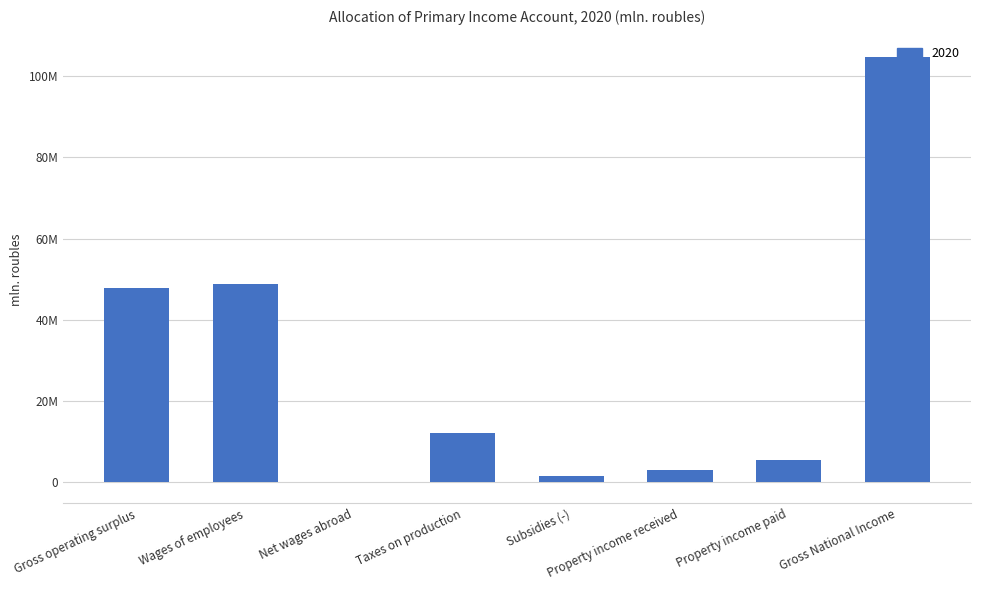

What is the minimum value shown in the chart?

-69006